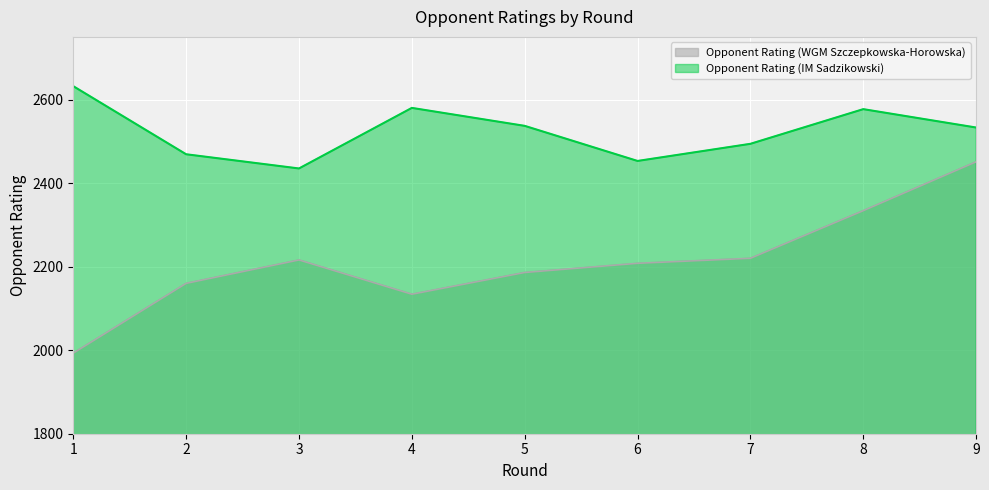

The Opponent Rating (IM Sadzikowski) series shows 1048 at 8. True or false?

False